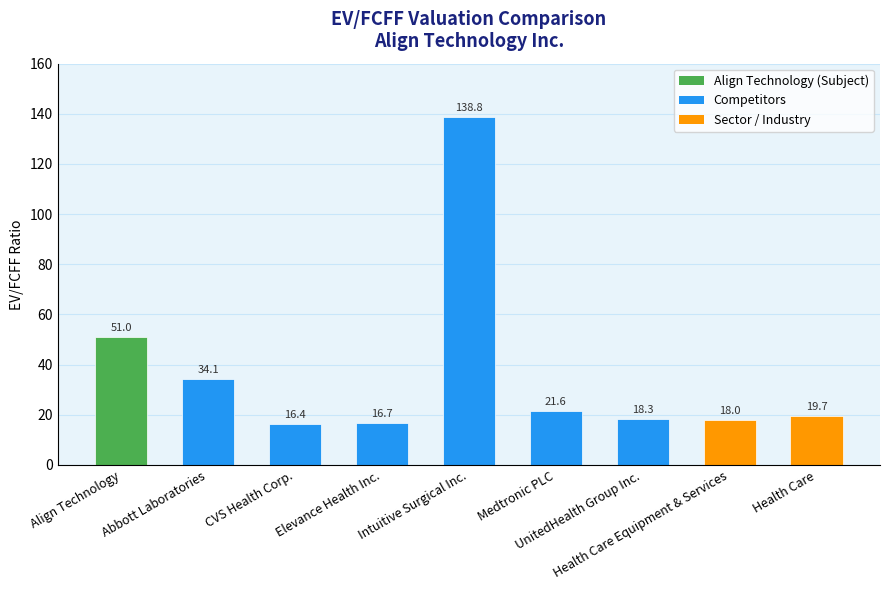

Does the chart contain any negative values?

No